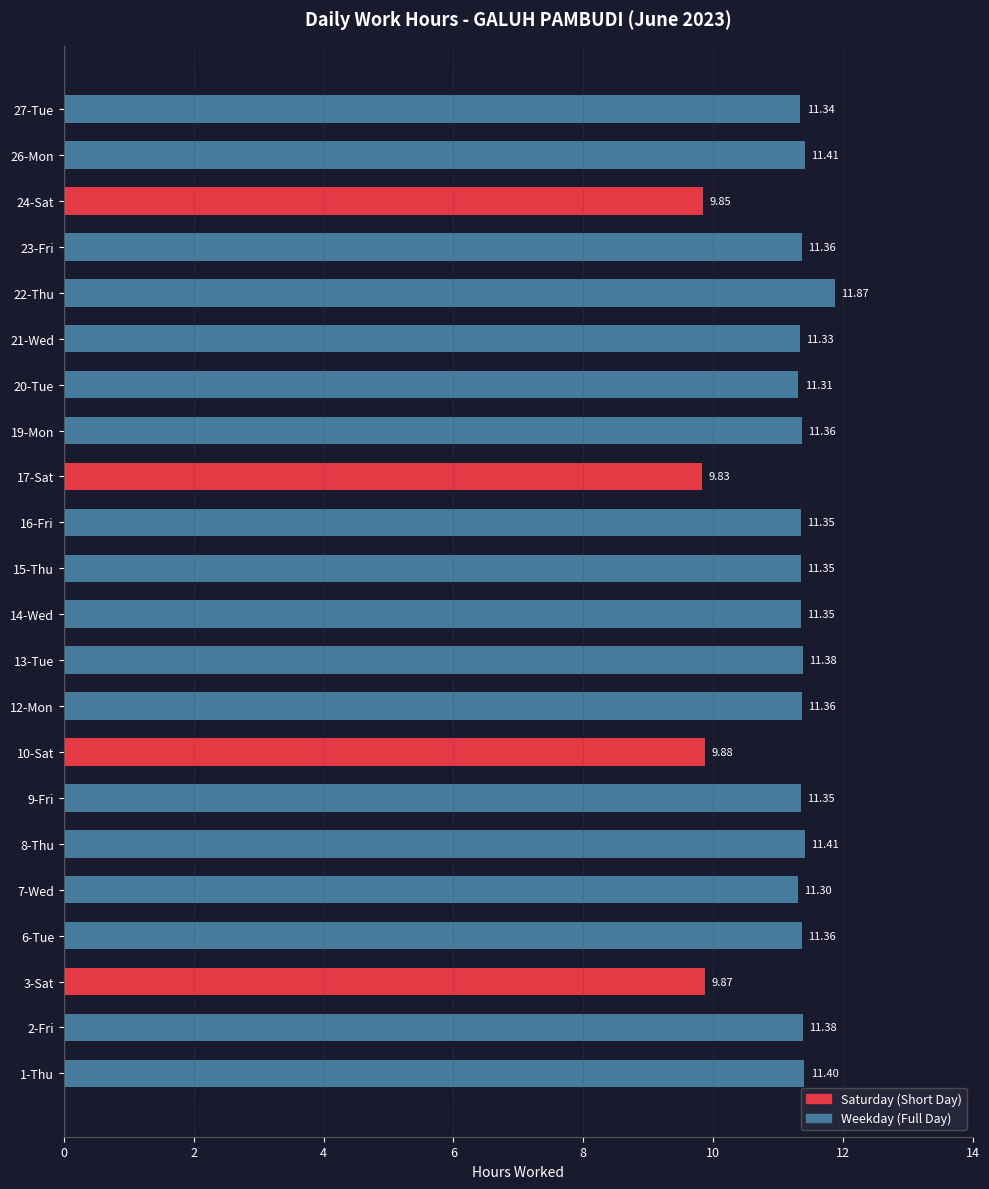

What is the sum of the values at 6-Tue and 7-Wed?

22.7